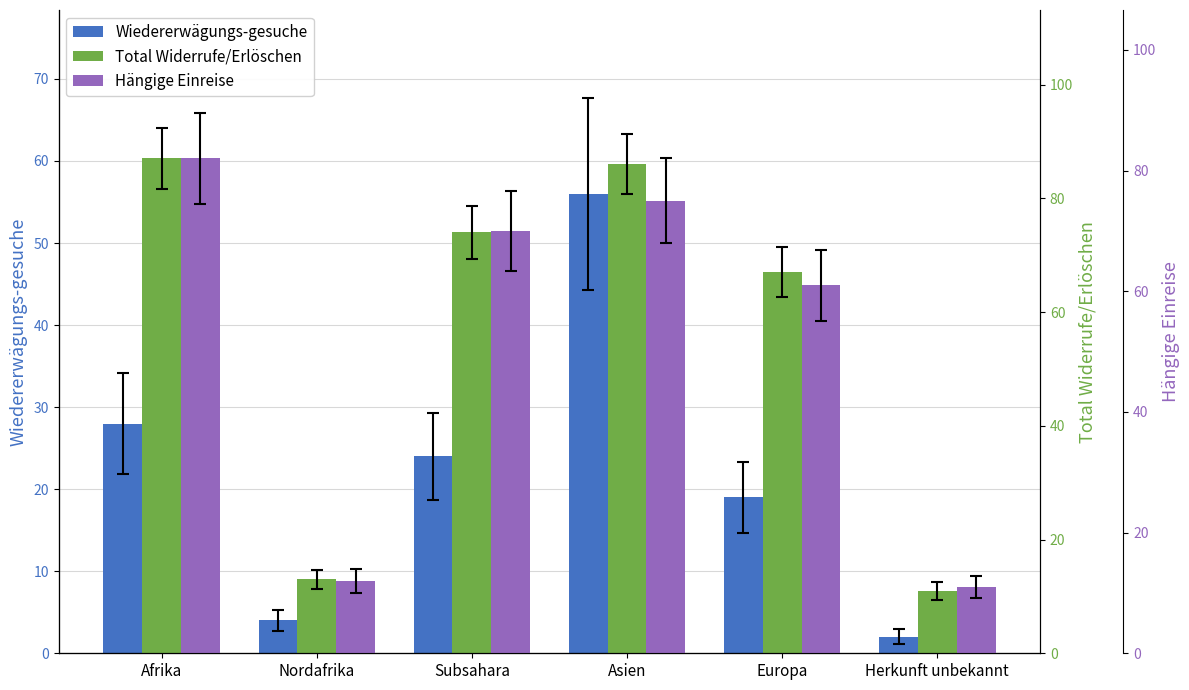

Which series has the widest spread of values?

Total Widerrufe/Erlöschen